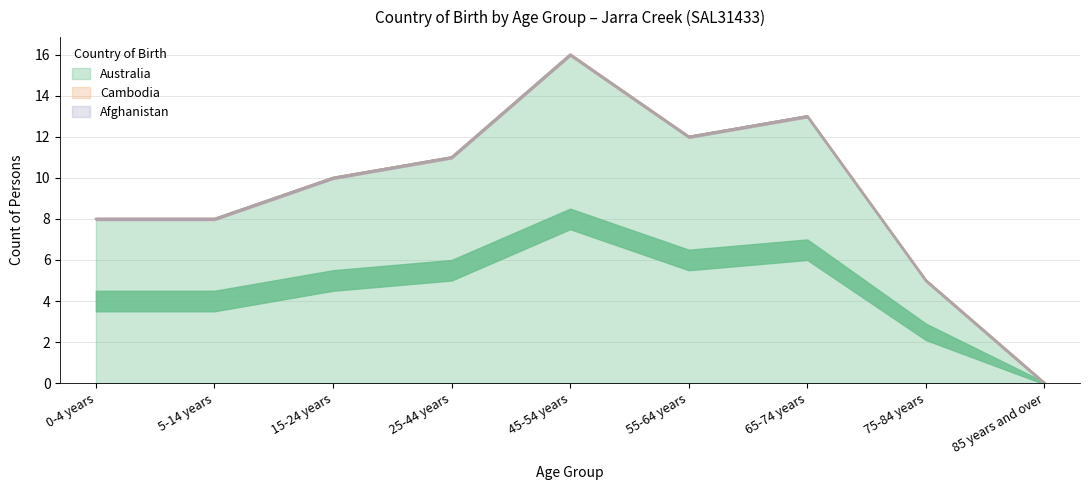

What is the label of the 9th point from the left?

85 years and over